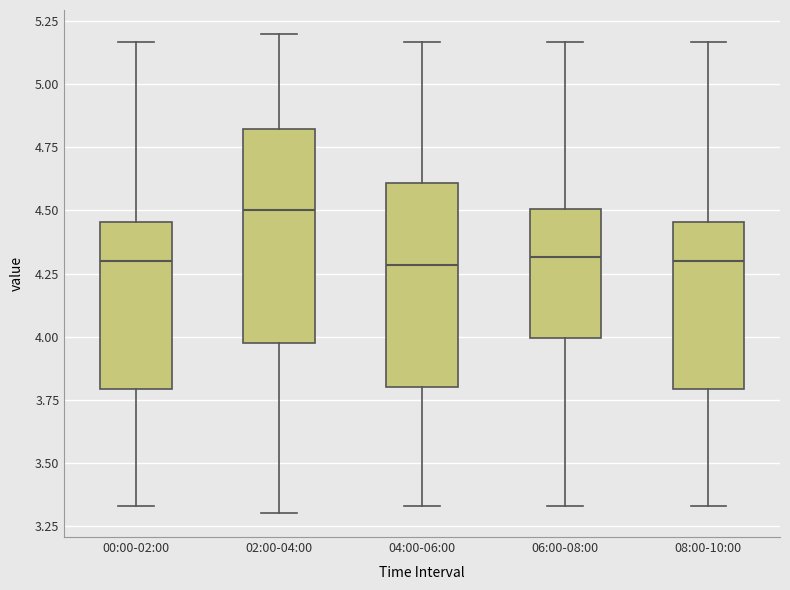

Where does the upper whisker of the box for 00:00-02:00 end on the y-axis? The values are not printed on the chart, so give them approximately, as read against the axis.

5.15